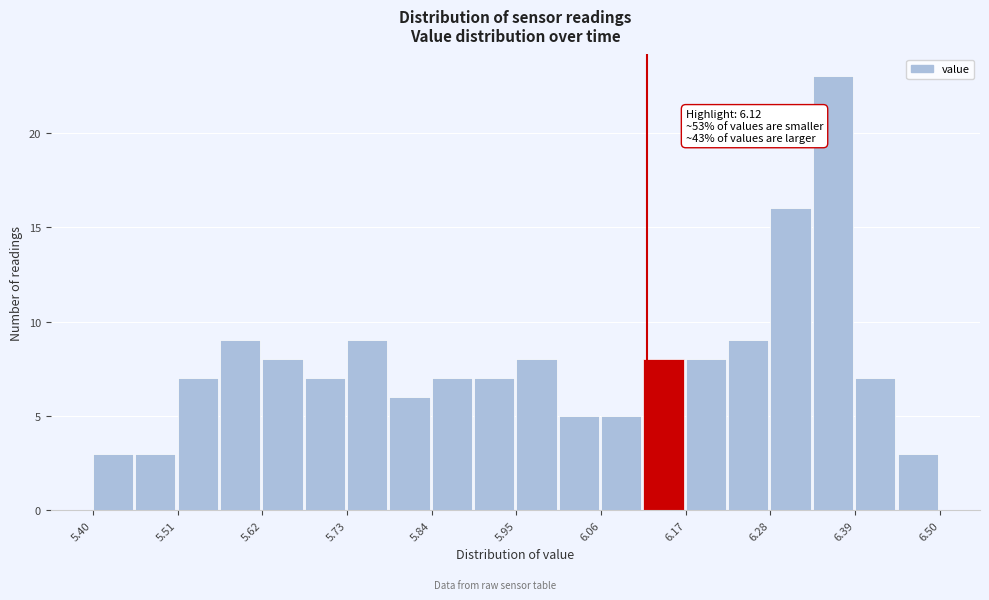

Around what value on the x-axis is the tallest bar? Give the approximate position of its centre, as read against the axis.

6.36